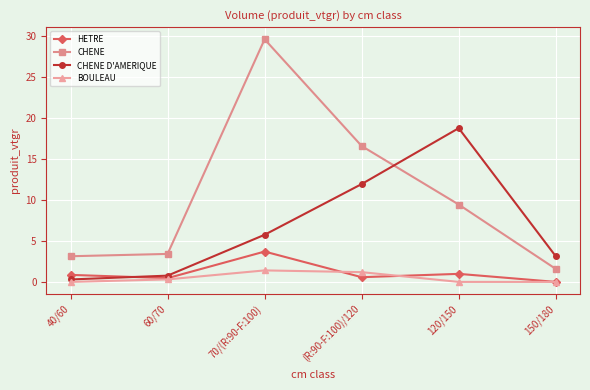

Is the value of CHENE at (R:90-F:100)/120 greater than the value of BOULEAU at 60/70?

Yes